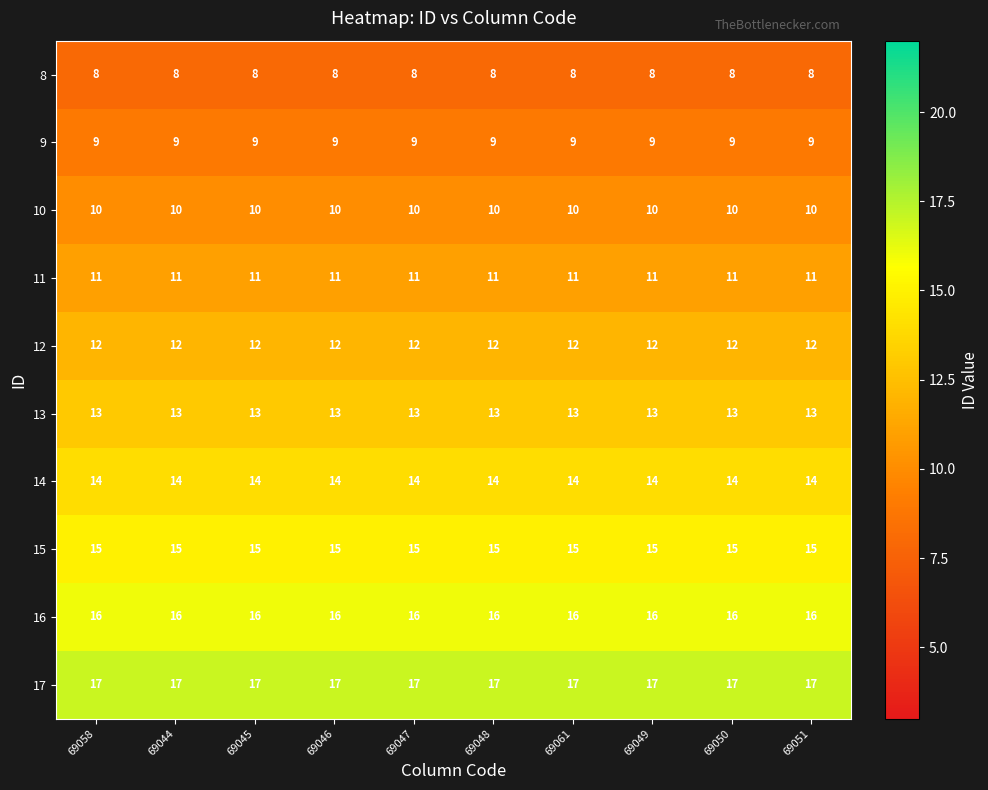

What is the smallest value displayed?

8